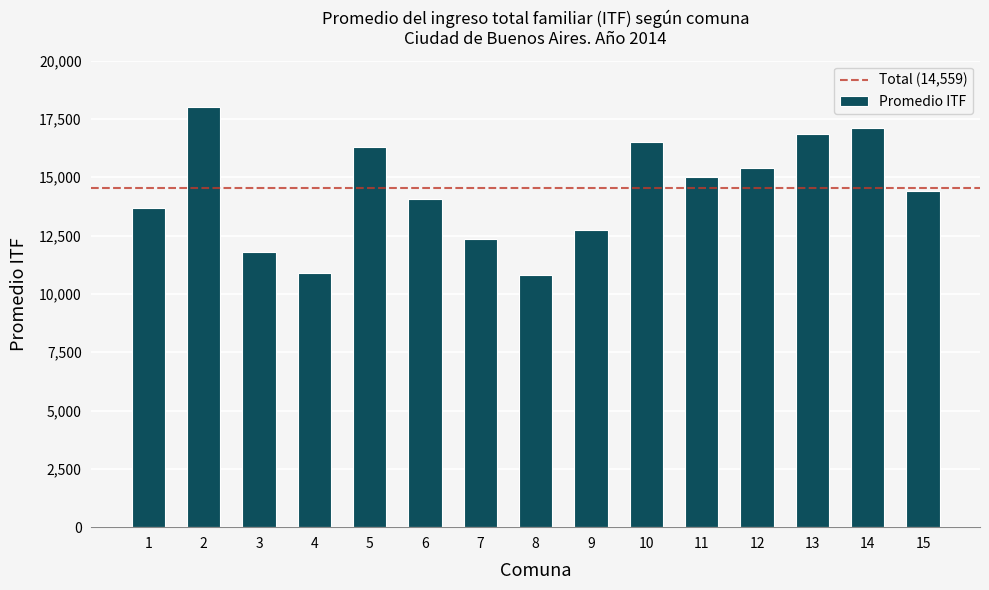

Which has a higher value, 15 or 14?

14